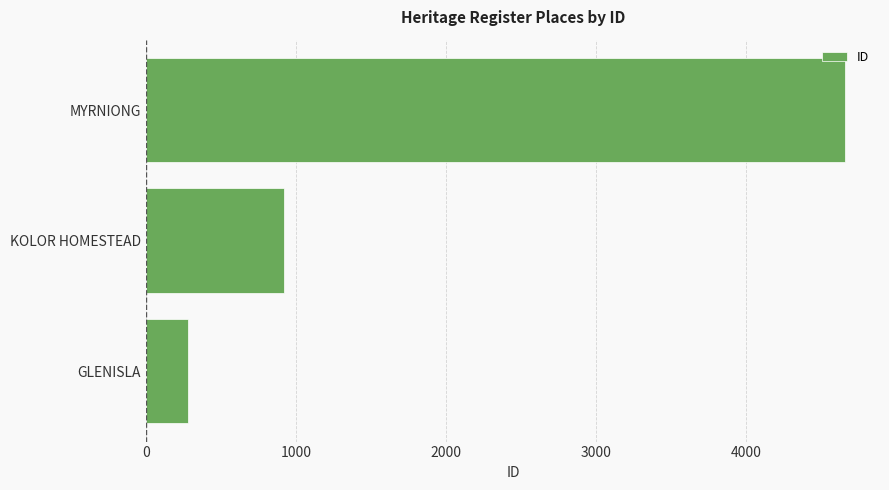

The value at MYRNIONG is 7411. True or false?

False